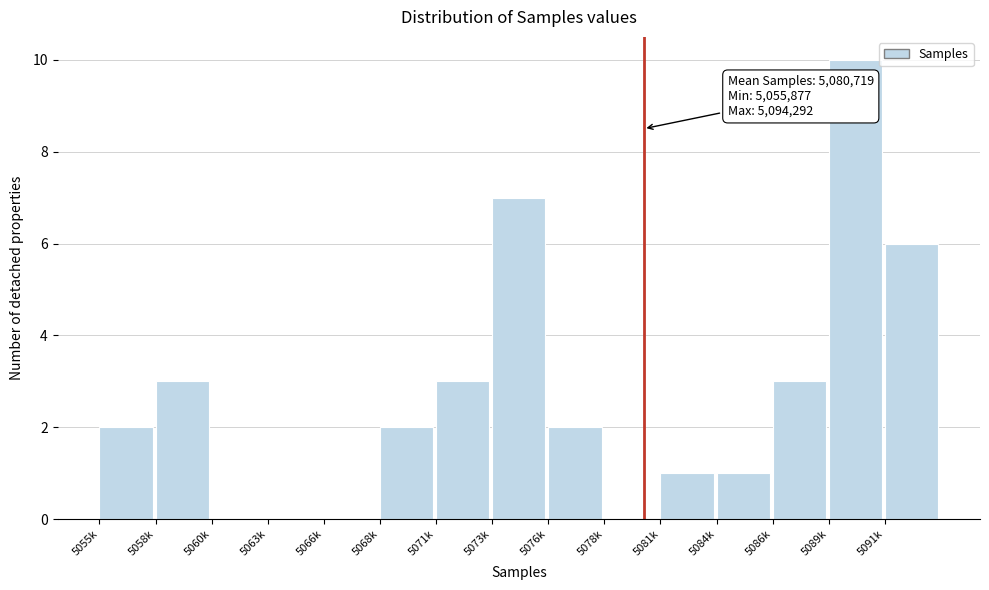

Reading left to right, extract all data points from this chart.

5055k=2	5058k=3	5060k=0	5063k=0	5066k=0	5068k=2	5071k=3	5073k=7	5076k=2	5078k=0	5081k=1	5084k=1	5086k=3	5089k=10	5091k=6